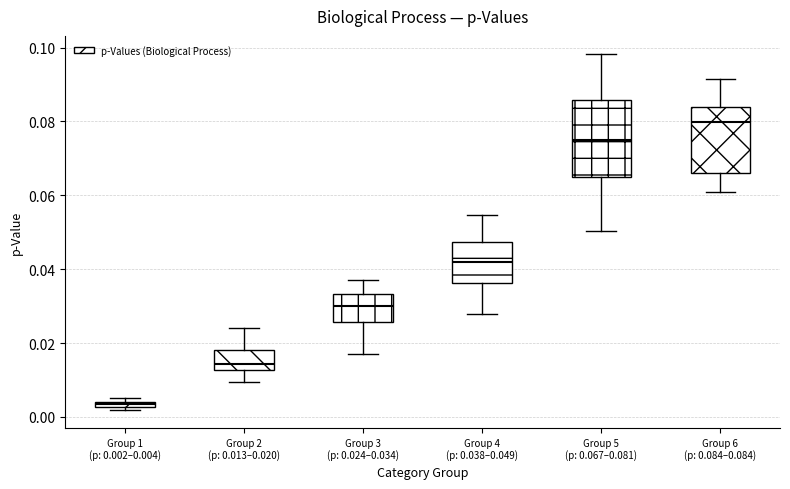

Which box's median line is the highest?

Group 6 (p: 0.084–0.084)